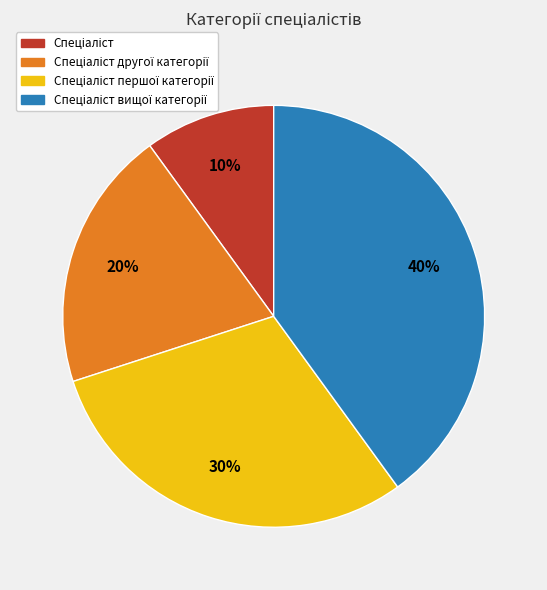

To the nearest percent, what is the difference between the largest and smallest slice percentages?

30%